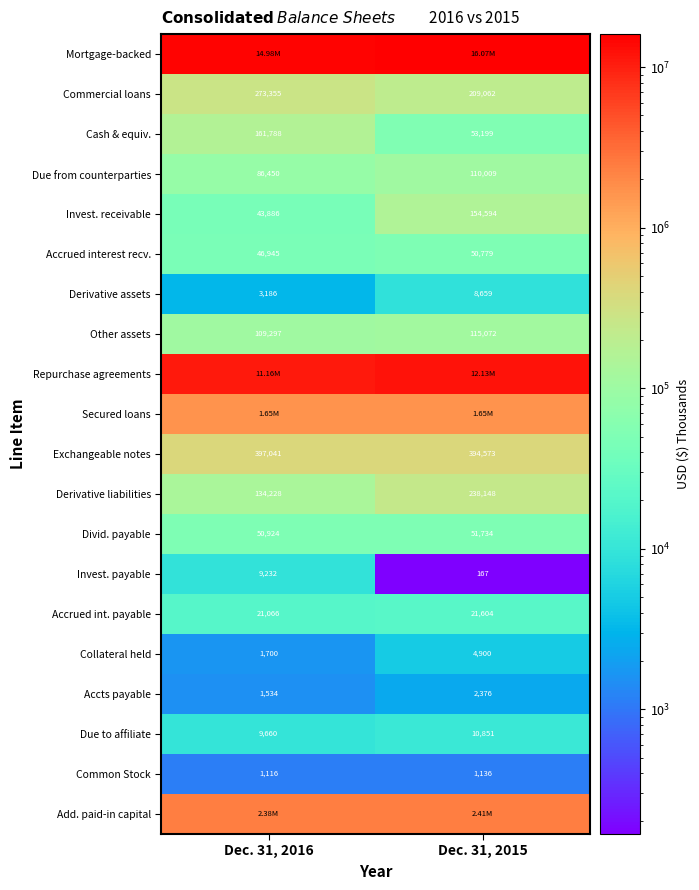

What is the sum of the Divid. payable values at Dec. 31, 2015 and Dec. 31, 2016?

102658